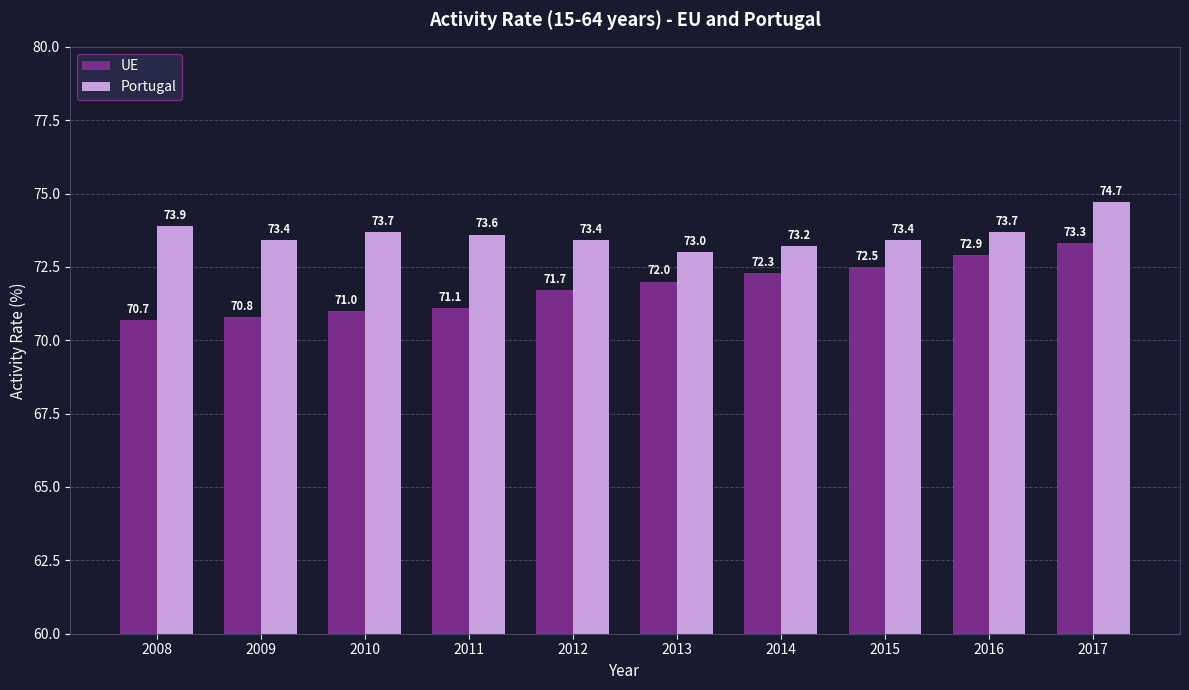

Is it true that Portugal equals 114.1 at 2009?

False